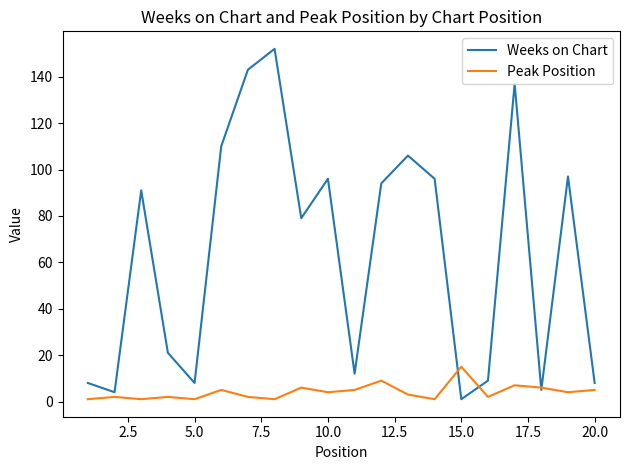

What is the average value of the Weeks on Chart series?

64